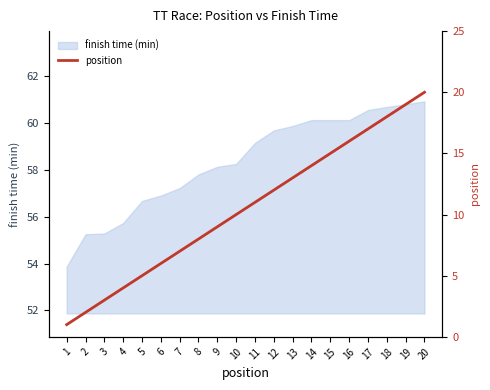

The value at 5 is 5. True or false?

True